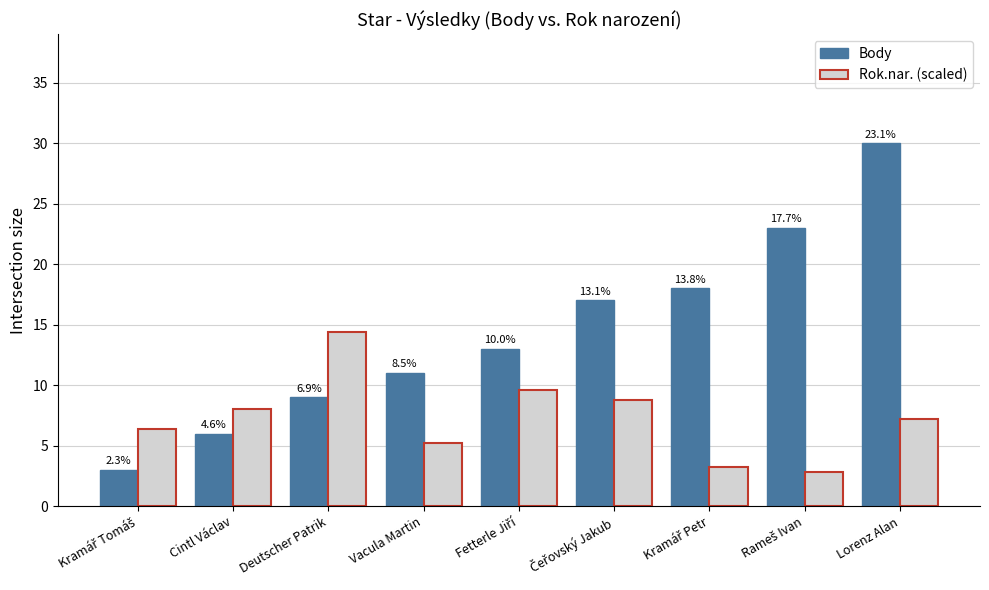

Are the bars horizontal?

No